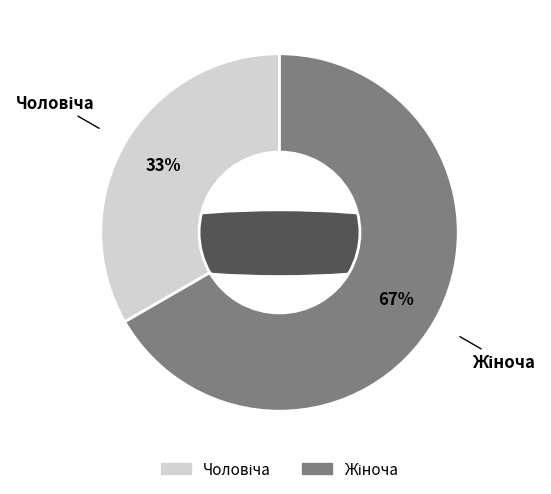

Approximately how many times larger is the value at Чоловіча compared to Жіноча?

0.5